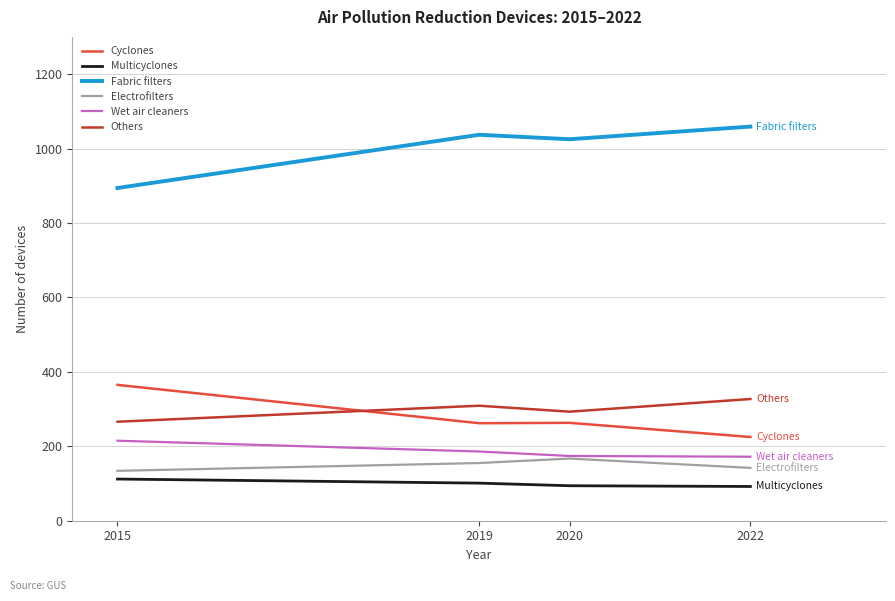

What is the minimum value for Fabric filters?

894